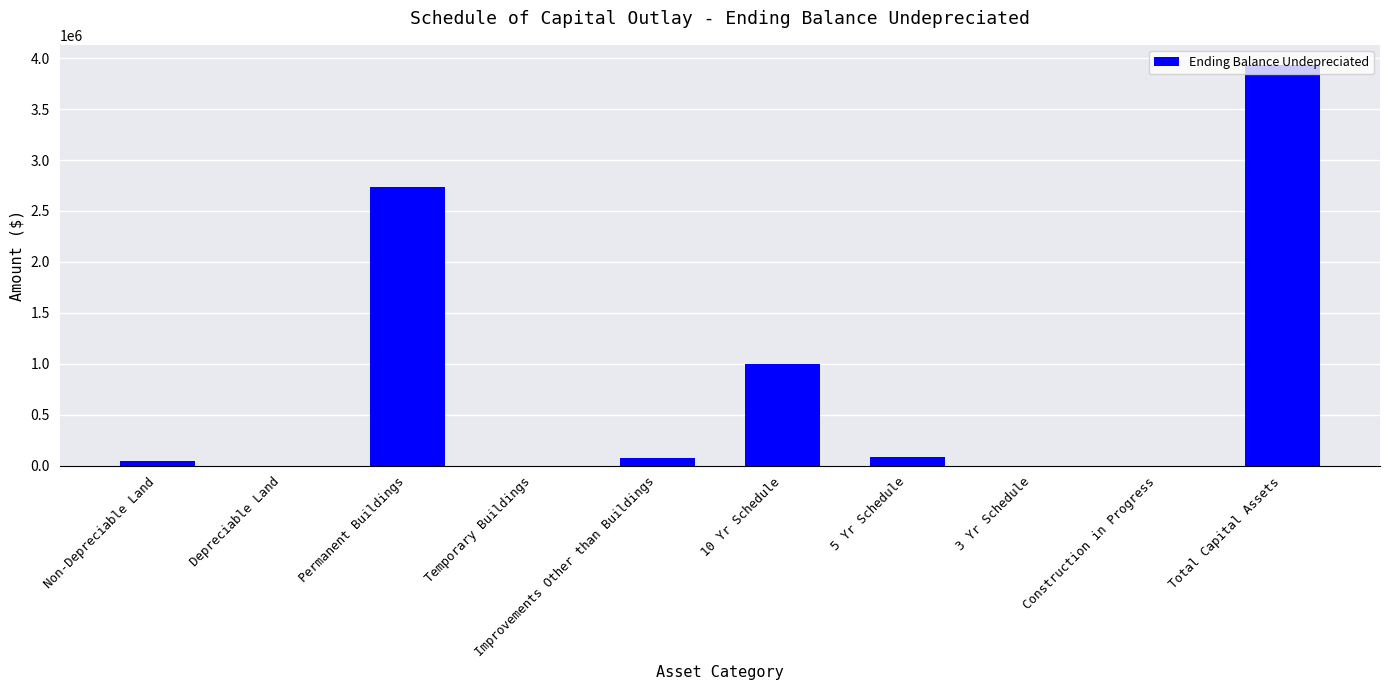

The chart shows a value of -2582765 at Construction in Progress. True or false?

False